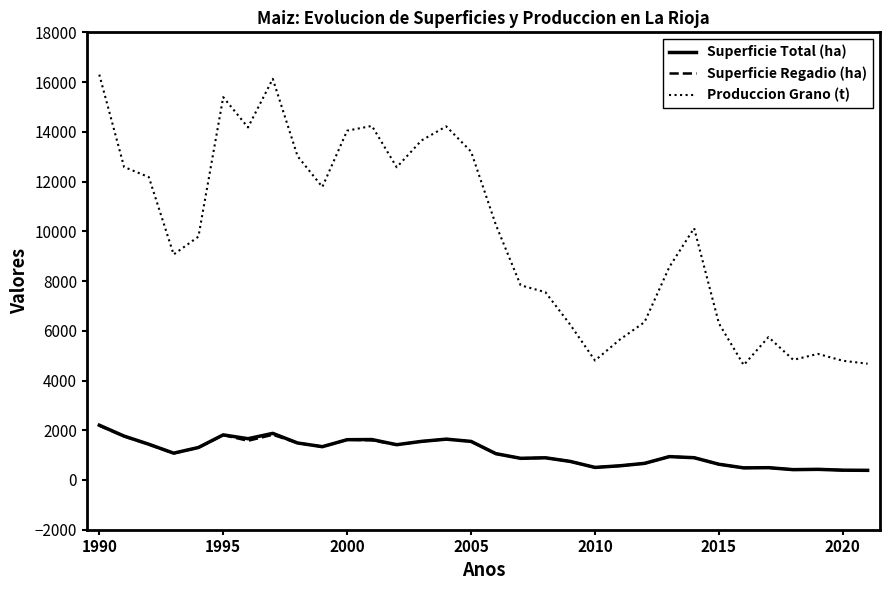

Which series has the largest total across all categories?

Produccion Grano (t)